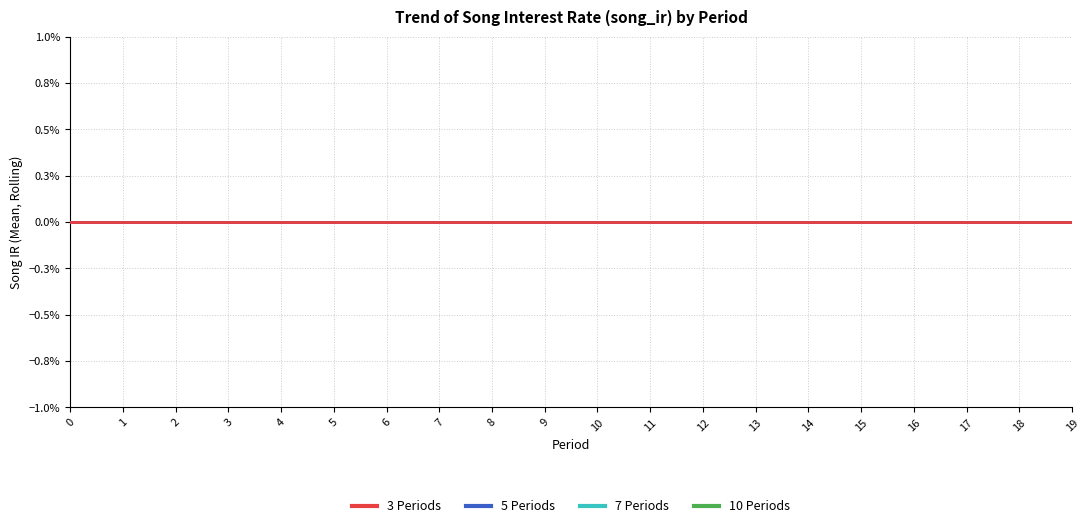

List the labels in order of Song IR value, largest first.

0, 1, 2, 3, 4, 5, 6, 7, 8, 9, 10, 11, 12, 13, 14, 15, 16, 17, 18, 19